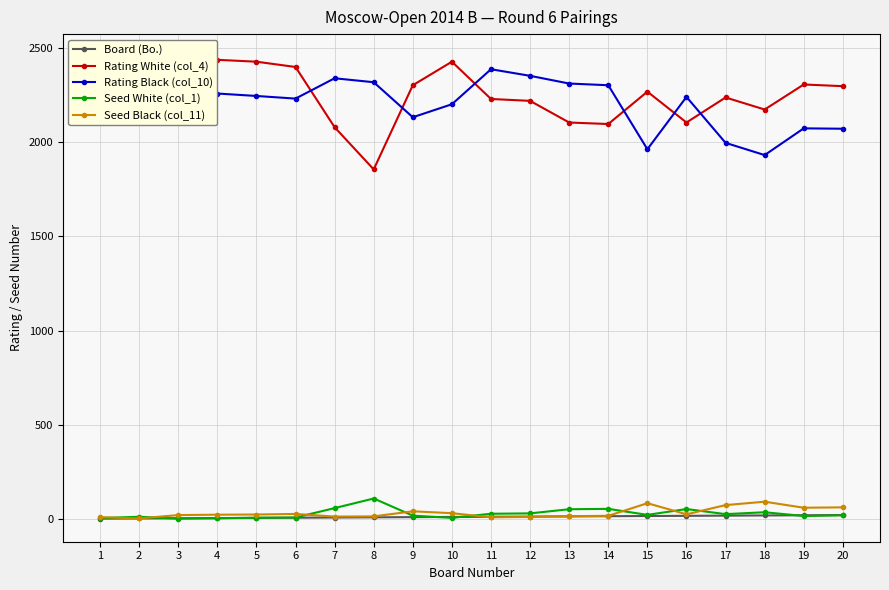

How many series are shown in this chart?

5